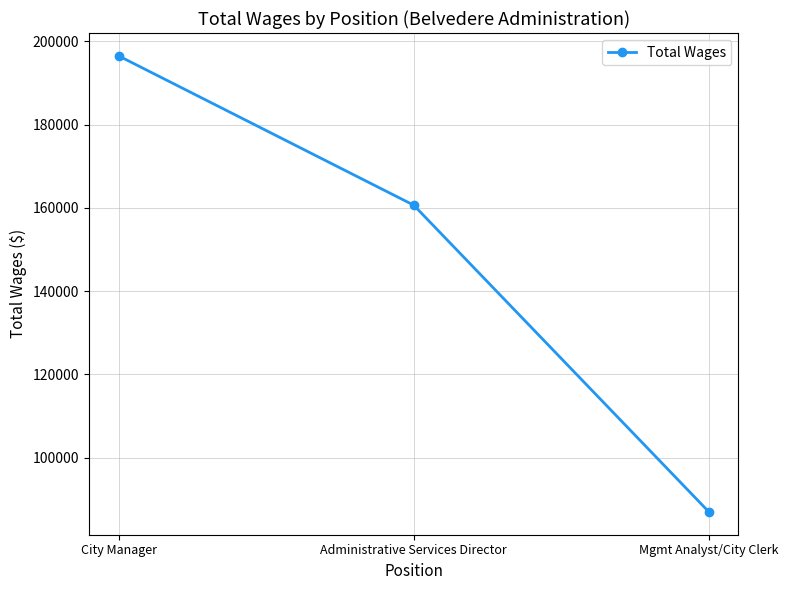

Where is the data nearest to the value 141745?

Administrative Services Director